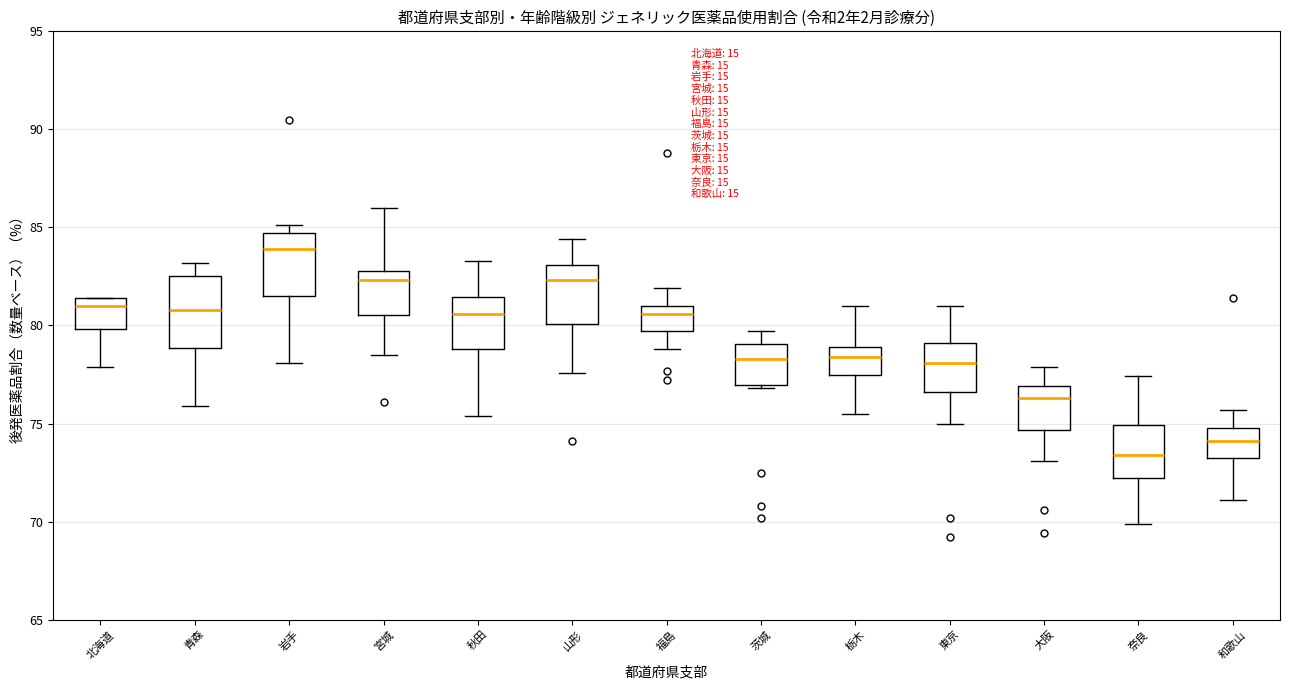

Where does the upper whisker of the box for 青森 end on the y-axis? The values are not printed on the chart, so give them approximately, as read against the axis.

83.0